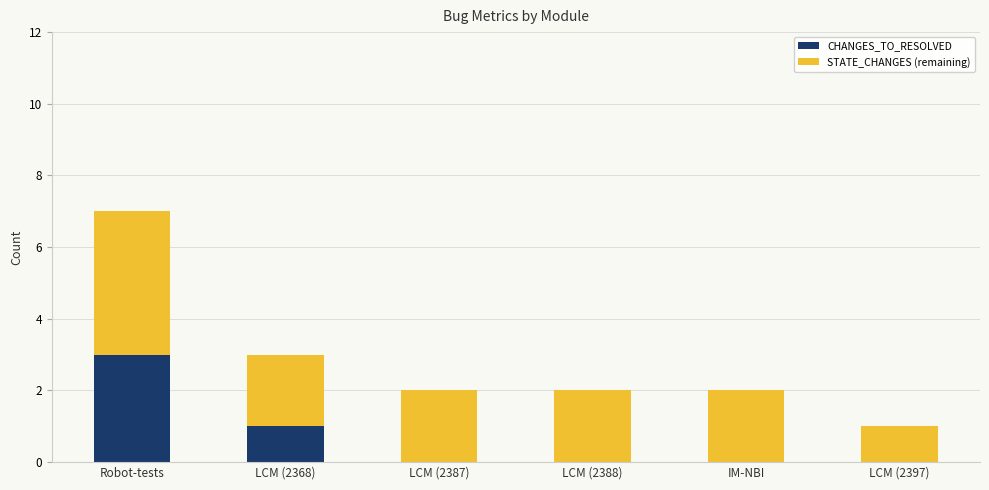

What is the total value across all series at LCM (2368)?

3